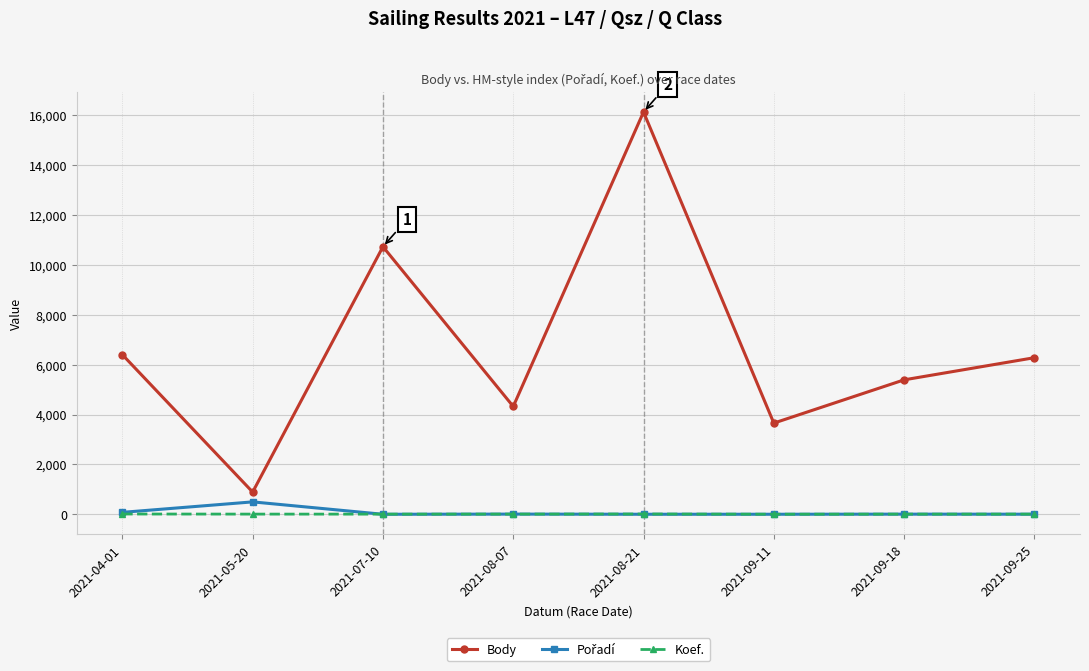

True or false: Body has more than 0 points higher than both neighbors.

True